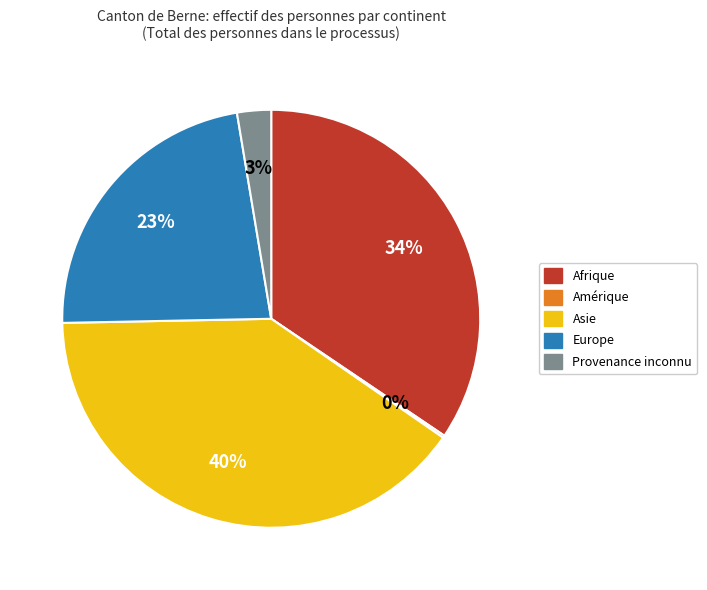

To the nearest percent, what is the difference between the Asie and Provenance inconnu slice percentages?

37%